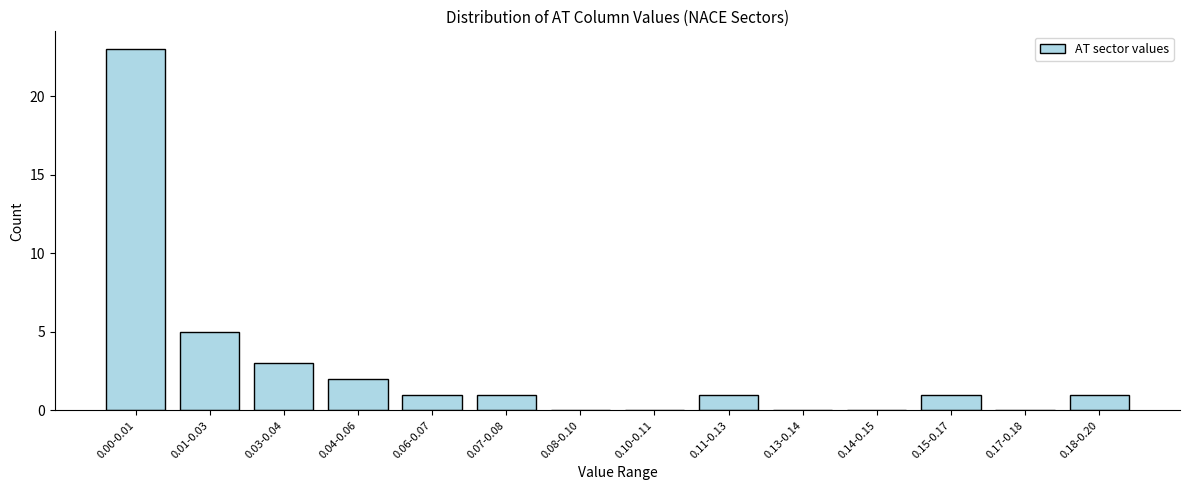

Reading right to left, transcribe all the data shown in this chart.

0.18-0.20=1	0.17-0.18=0	0.15-0.17=1	0.14-0.15=0	0.13-0.14=0	0.11-0.13=1	0.10-0.11=0	0.08-0.10=0	0.07-0.08=1	0.06-0.07=1	0.04-0.06=2	0.03-0.04=3	0.01-0.03=5	0.00-0.01=23